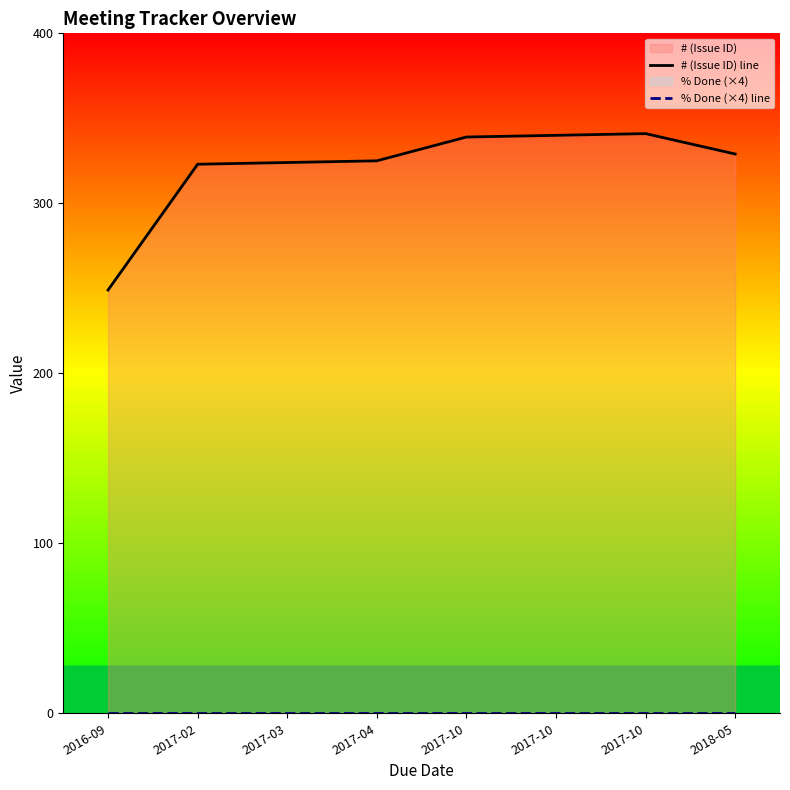

True or false: % Done (×4) line has more than 0 interior local peaks.

False